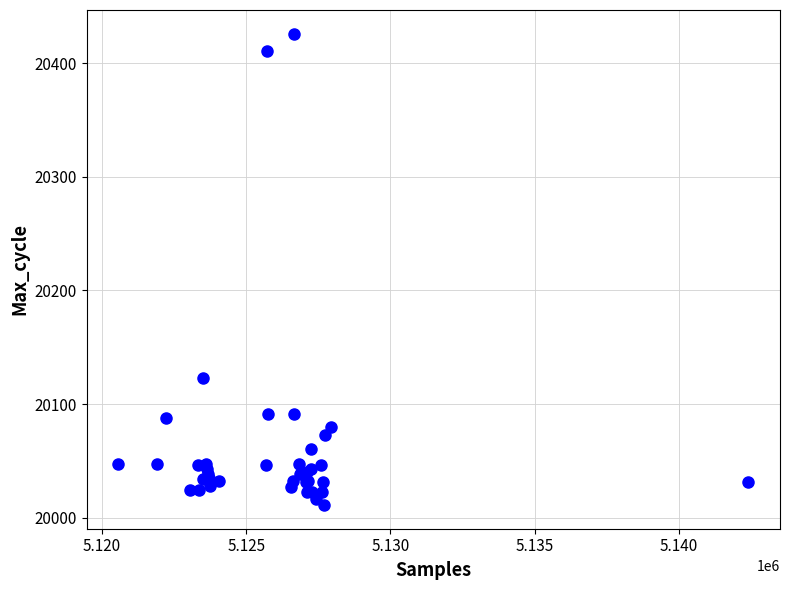

What Y value in the scatter plot is closest to 20218?

20123